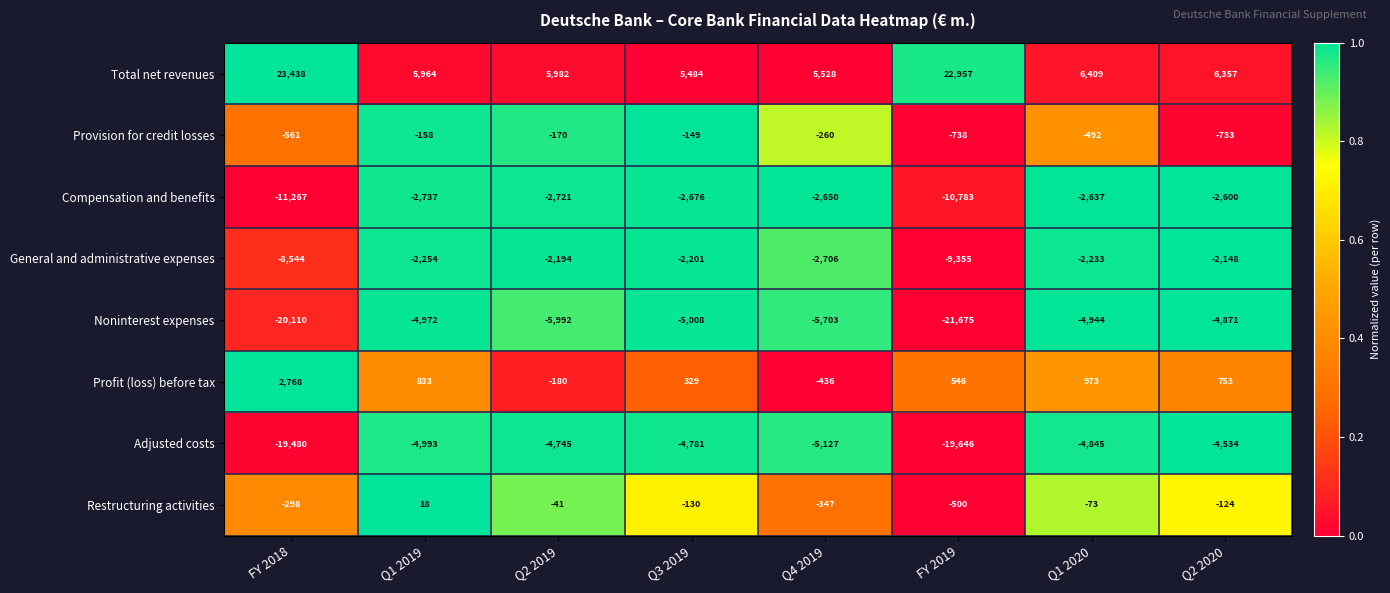

Which series changed the most between Q1 2019 and Q2 2020?

Provision for credit losses